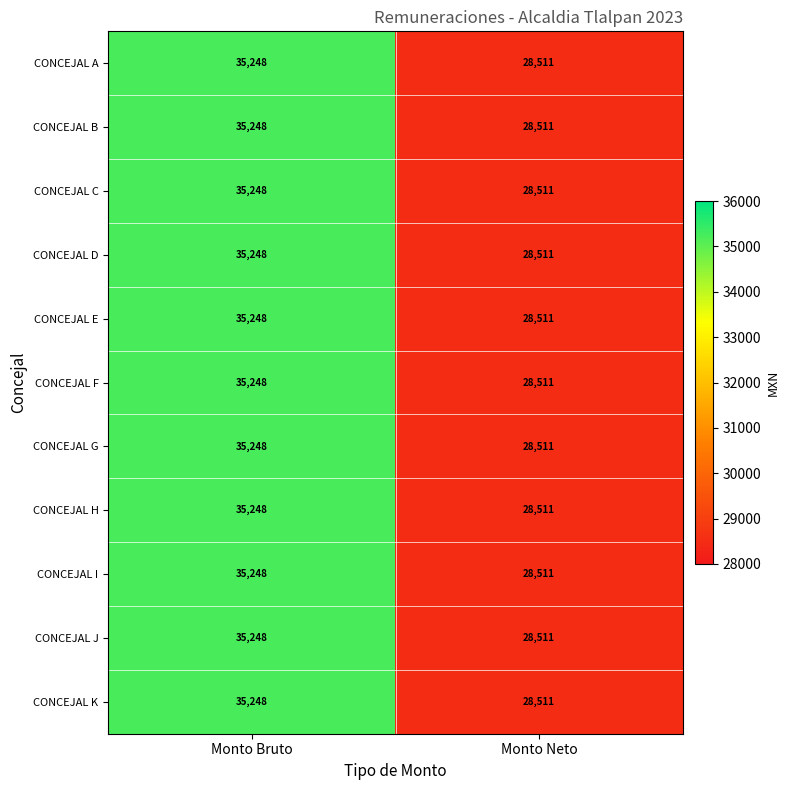

At which label is CONCEJAL C closest to 31879?

Monto Neto